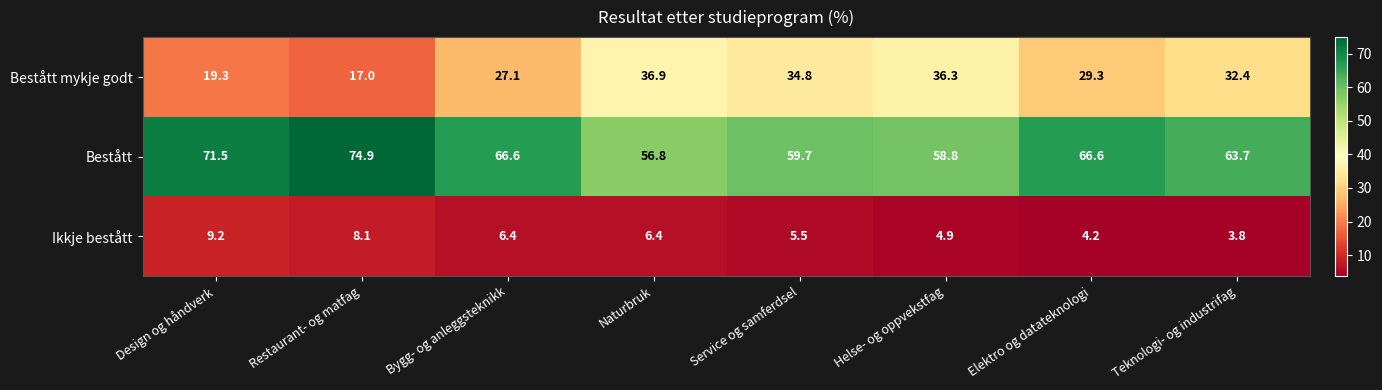

What is the highest value of the Bestått mykje godt series?

36.9